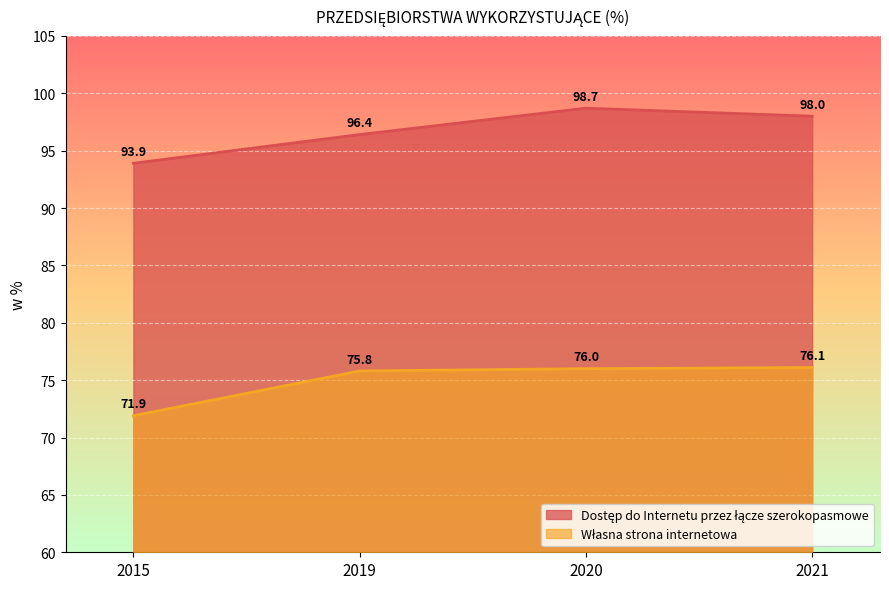

At which category is the sum across all series the highest?

2020